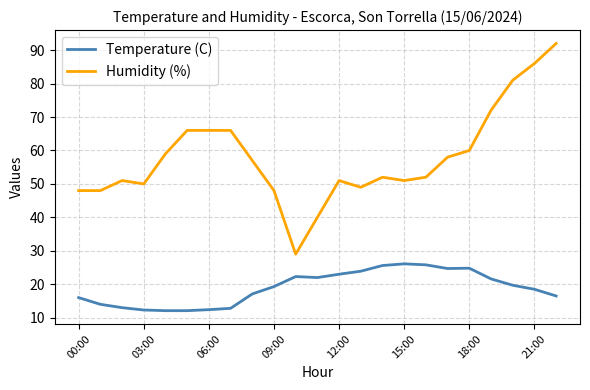

True or false: Humidity (%) and Temperature (C) cross at least once.

False